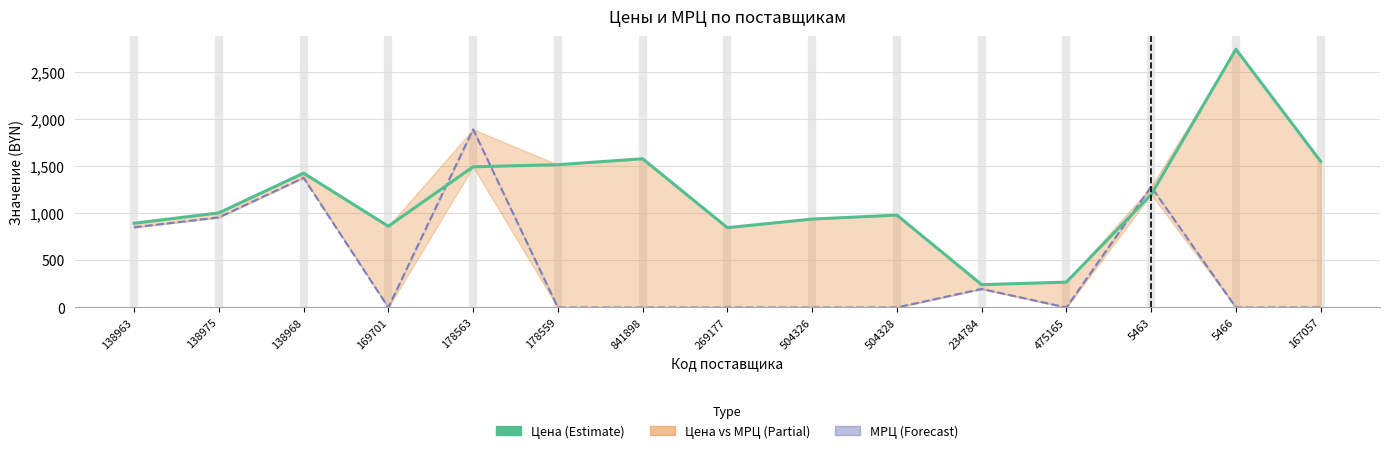

At which label is МРЦ в прайсе closest to 946?

138975